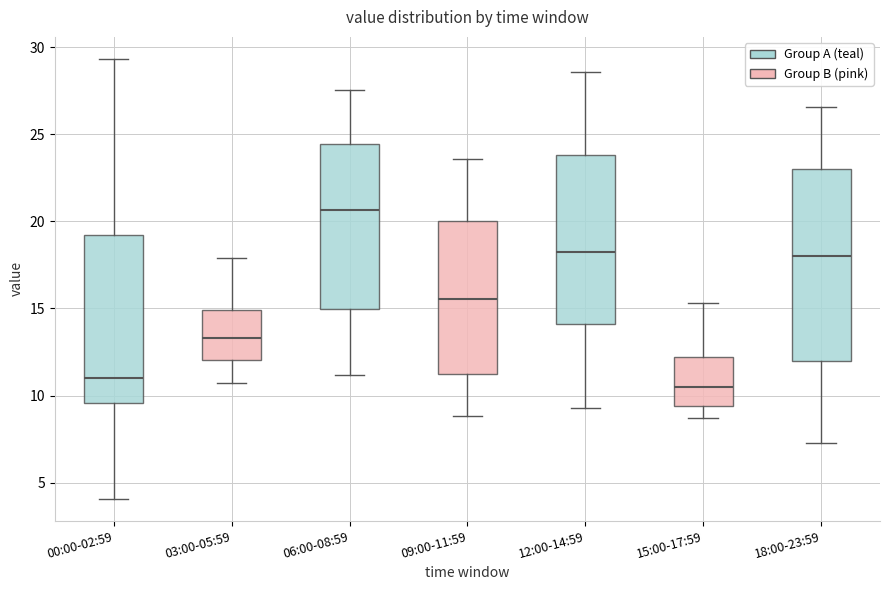

Which box's median line is the highest?

06:00-08:59